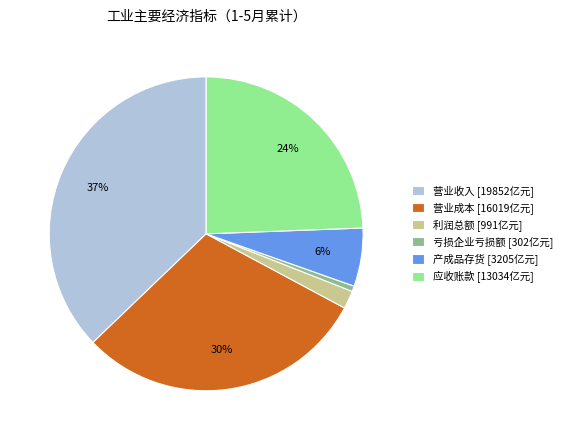

Which category has the smallest portion of the pie?

亏损企业亏损额